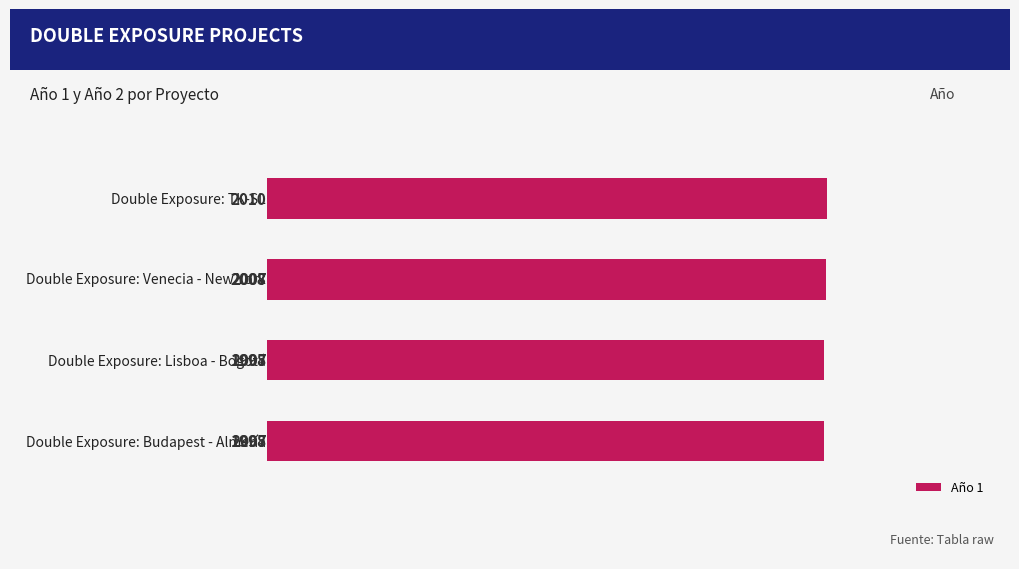

What is the difference between the second highest and second lowest values?

10